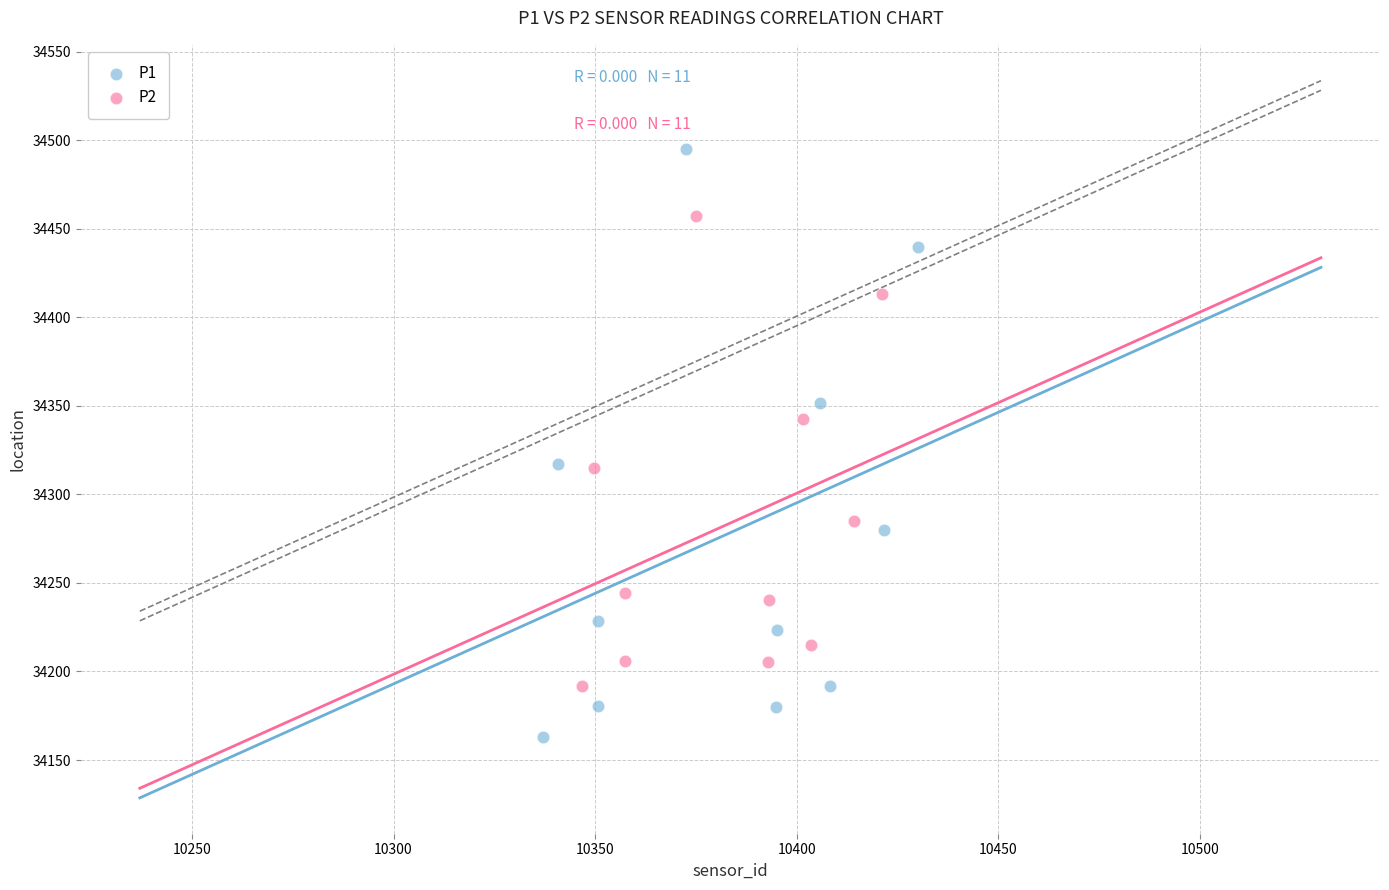

What are all the series names shown in the legend?

P1, P2